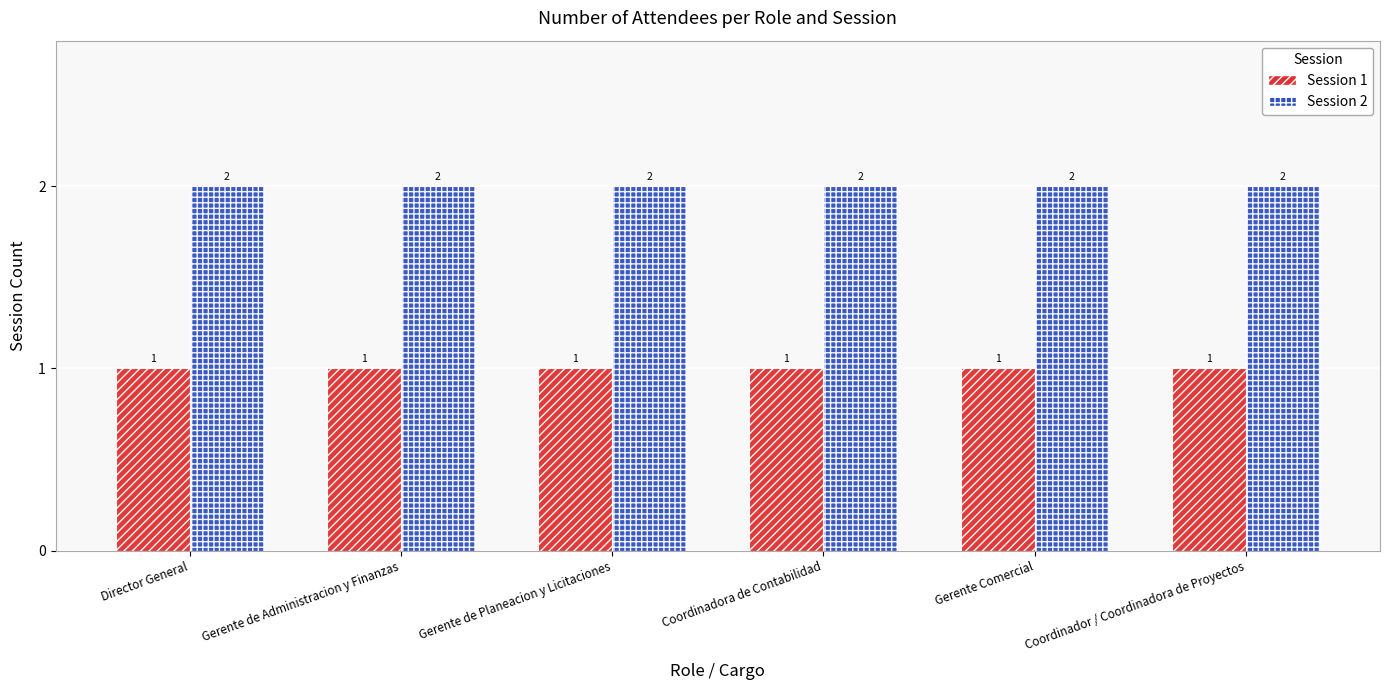

What position from the left is Gerente de Planeacion y Licitaciones?

3